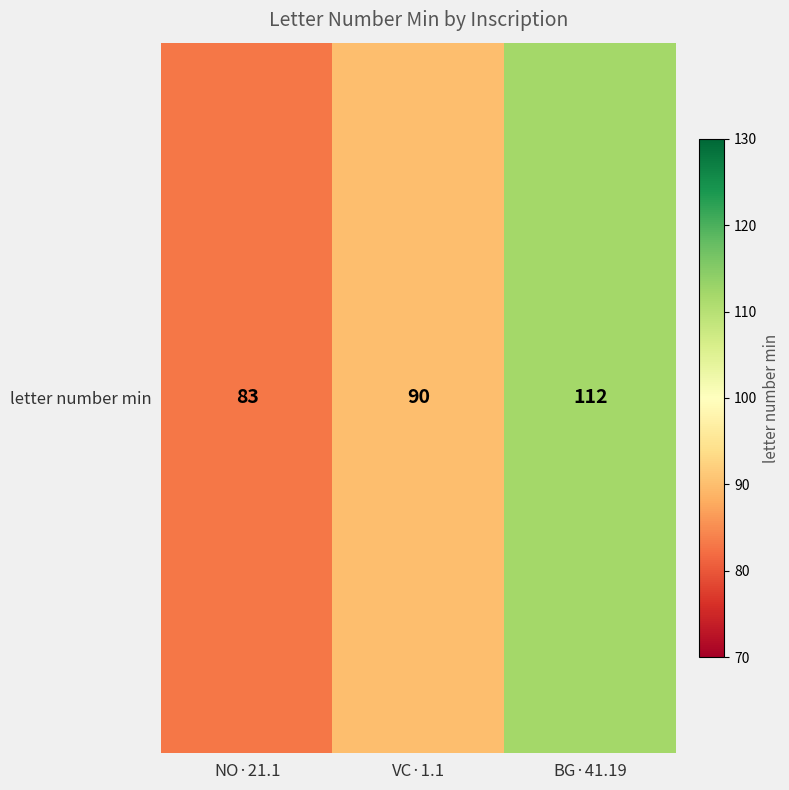

Count the values in the range 83 to 112.

3